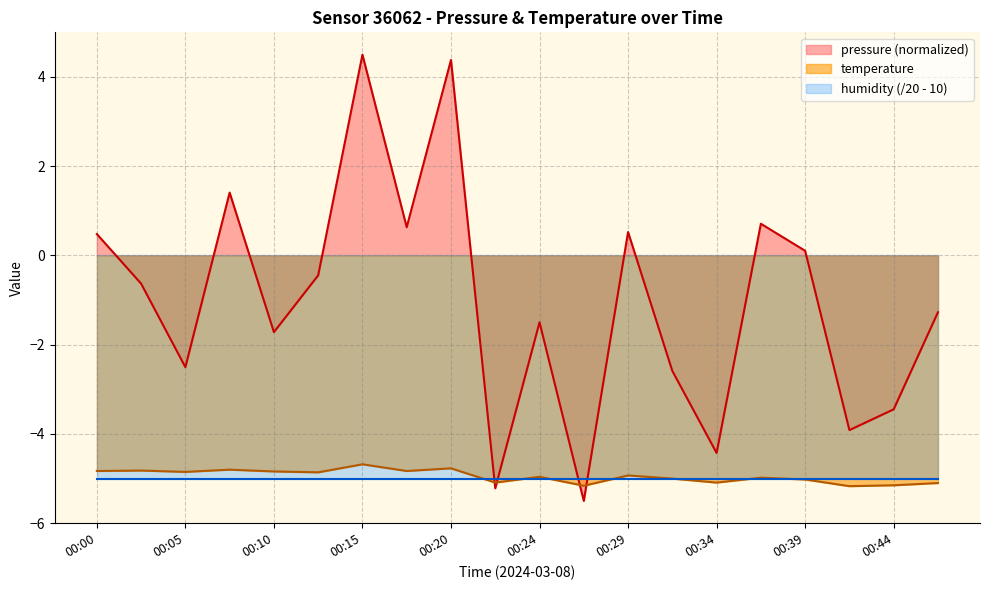

What is the difference between the maximum and minimum values in the pressure series?

10.0